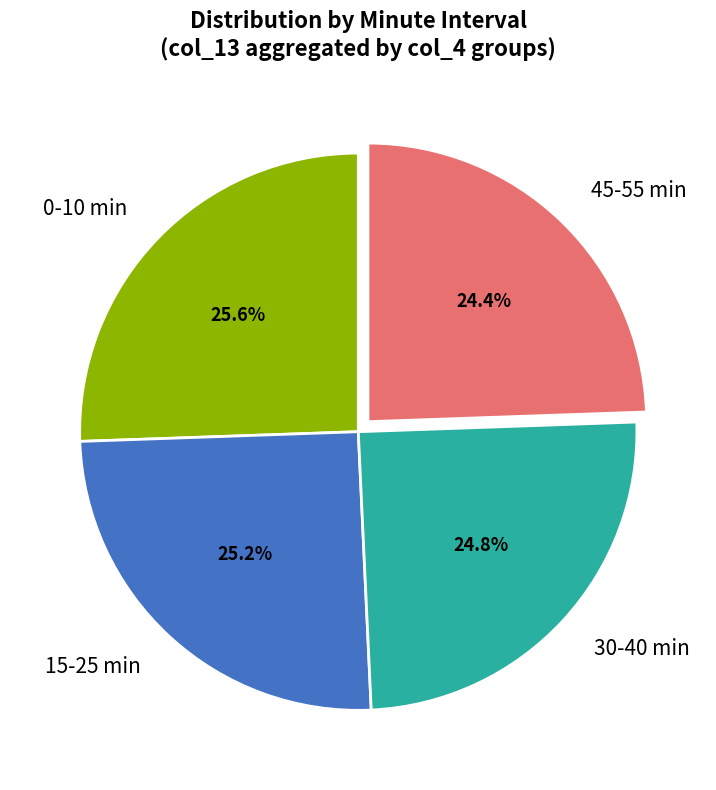

Count the number of slices in the pie.

4